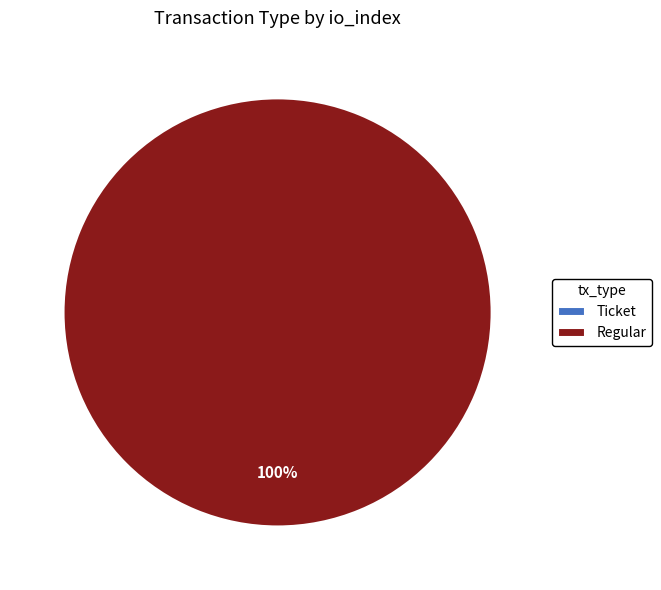

Does Regular account for over 50% of the chart?

Yes